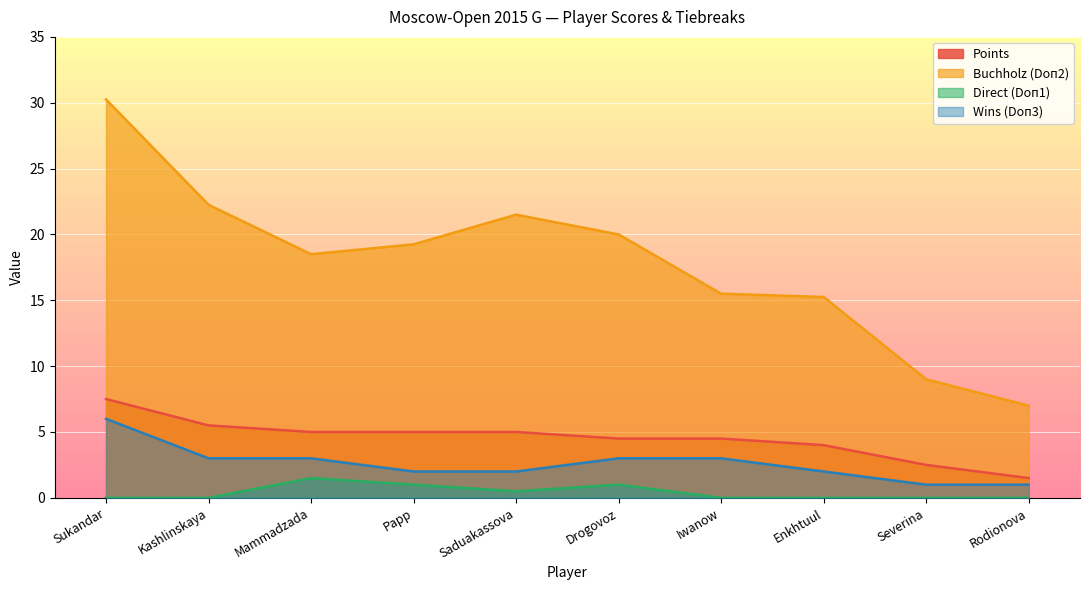

What is the label of the 2nd point from the right?

Severina